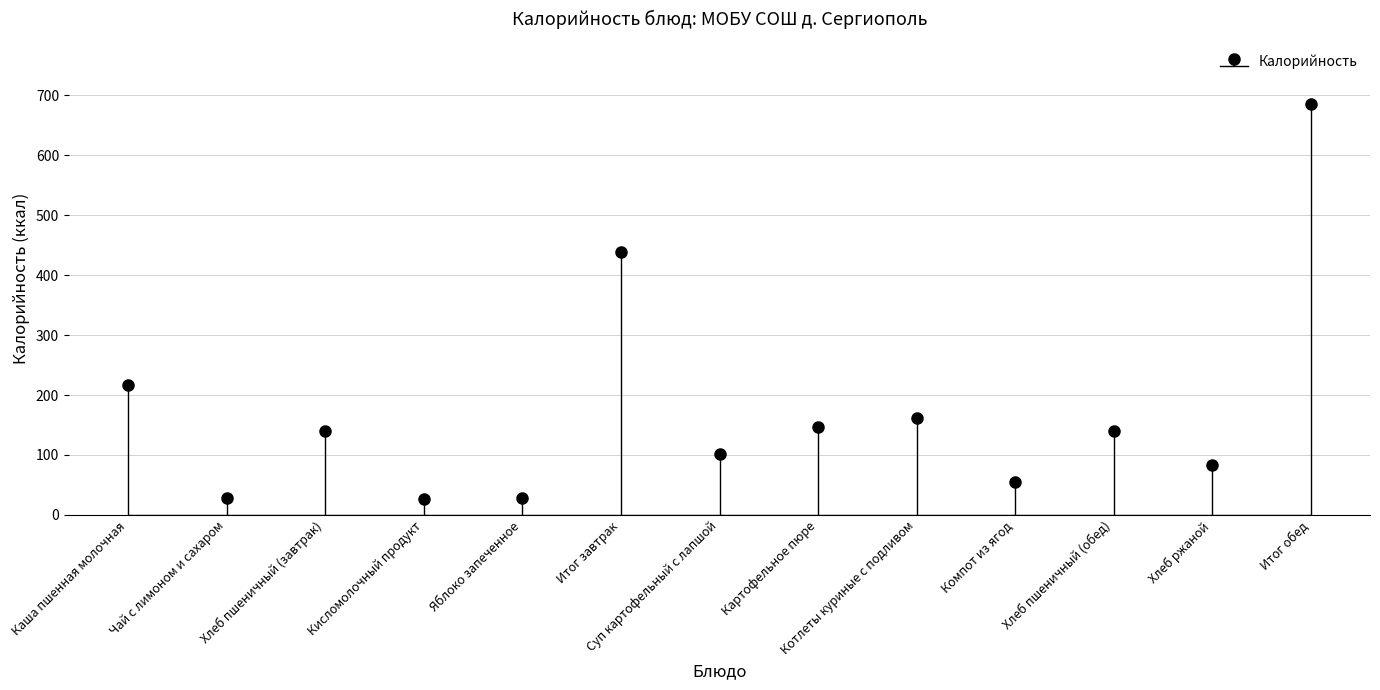

Reading left to right, what are all the values shown in this chart?

217	28	140	26	28	439	101	146	161	55	140	83	686